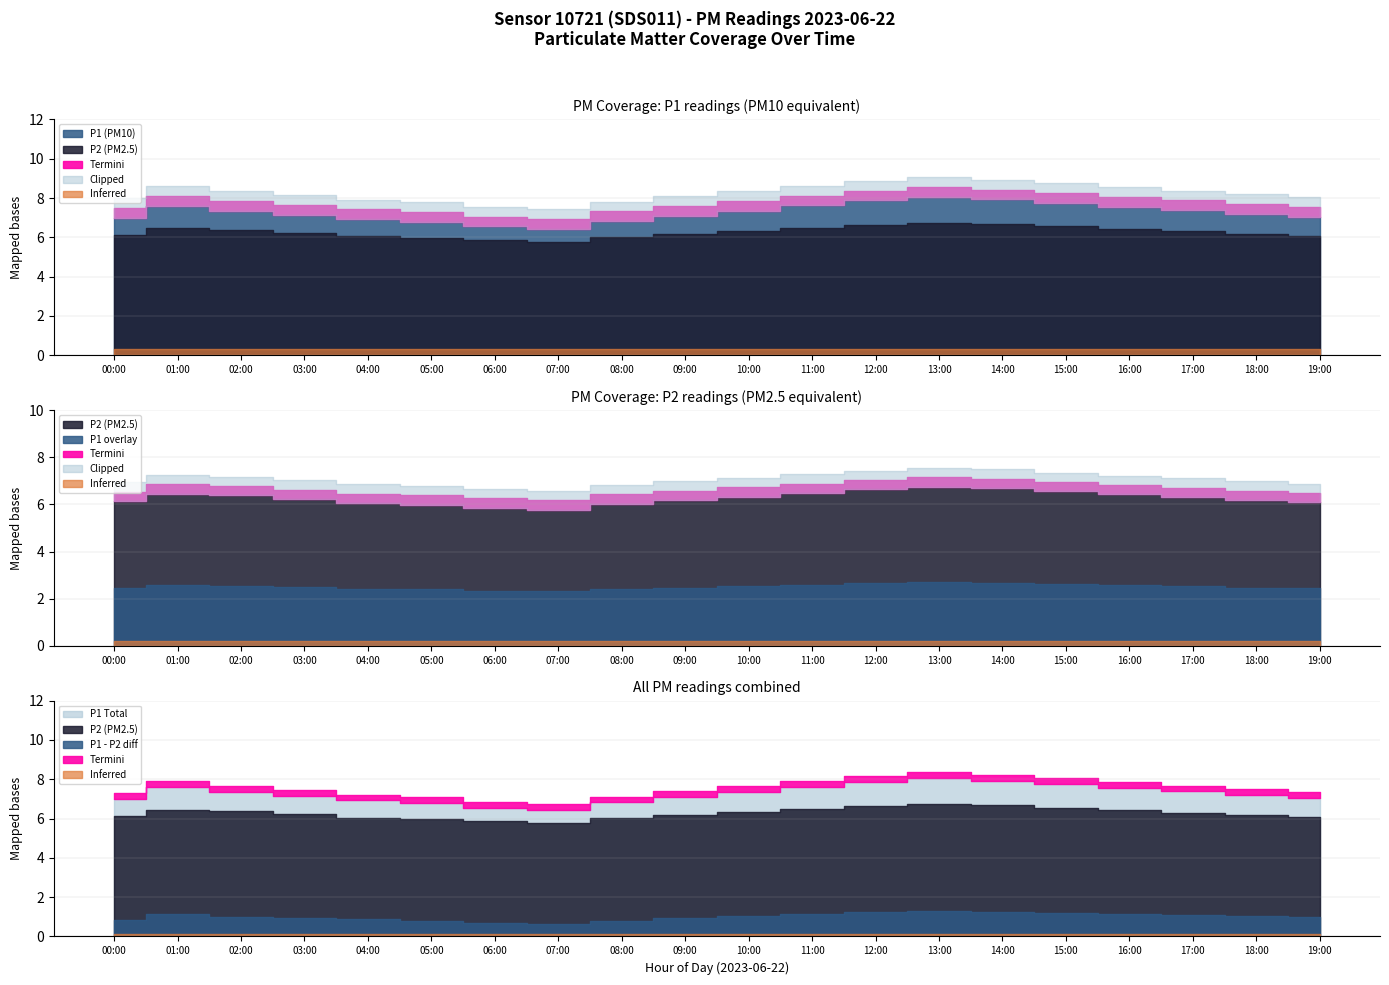

What is the minimum value for P1?

6.4